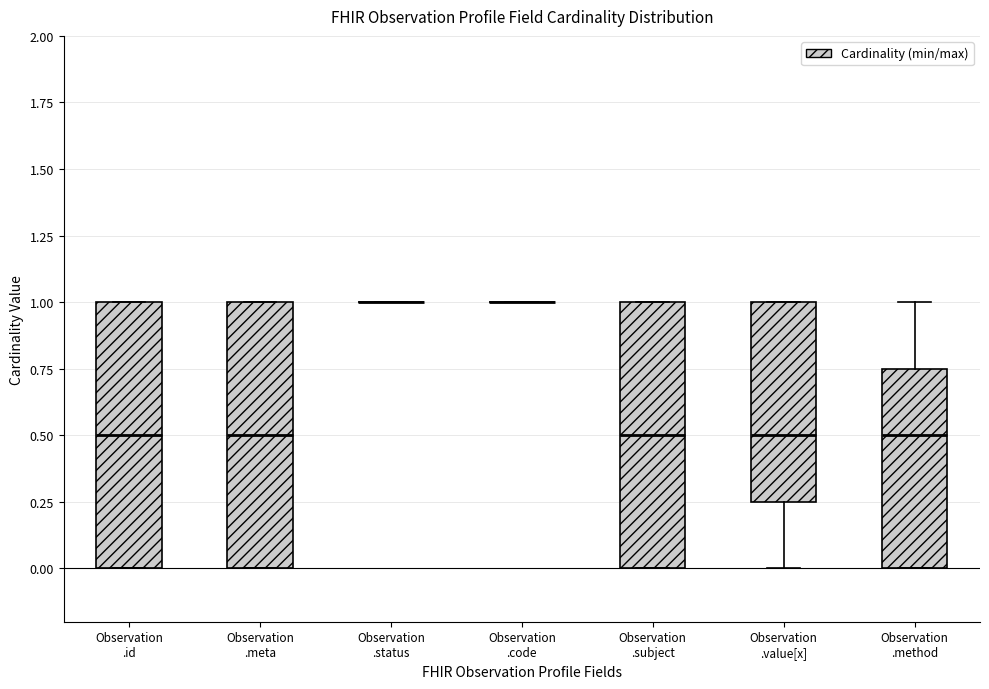

Reading left to right, read every box against the y-axis: the position of its median line, the range the box covers, and the ends of its whiskers. The values are not printed on the chart, so give them approximately, as read against the axis.

Observation .id: median 0.50, box 0.00 to 1.00, whiskers 0.00 to 1.00
Observation .meta: median 0.50, box 0.00 to 1.00, whiskers 0.00 to 1.00
Observation .status: box collapsed to a line at 1.00, whiskers 1.00 to 1.00
Observation .code: box collapsed to a line at 1.00, whiskers 1.00 to 1.00
Observation .subject: median 0.50, box 0.00 to 1.00, whiskers 0.00 to 1.00
Observation .value[x]: median 0.50, box 0.25 to 1.00, whiskers 0.00 to 1.00
Observation .method: median 0.50, box 0.00 to 0.75, whiskers 0.00 to 1.00